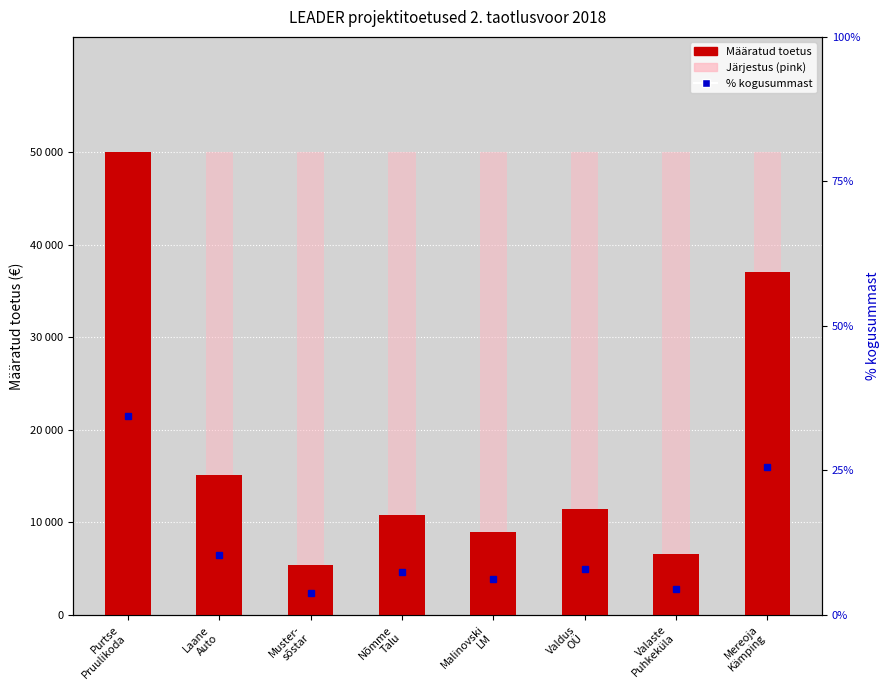

Reading left to right, list all the values displayed in this chart.

Määratud toetus €: 49993.3	15171.0	5388.0	10800.4	8940.0	11443.6	6620.4	37089.8
% kogusummast: 34.4	10.4	3.7	7.4	6.1	7.9	4.6	25.5